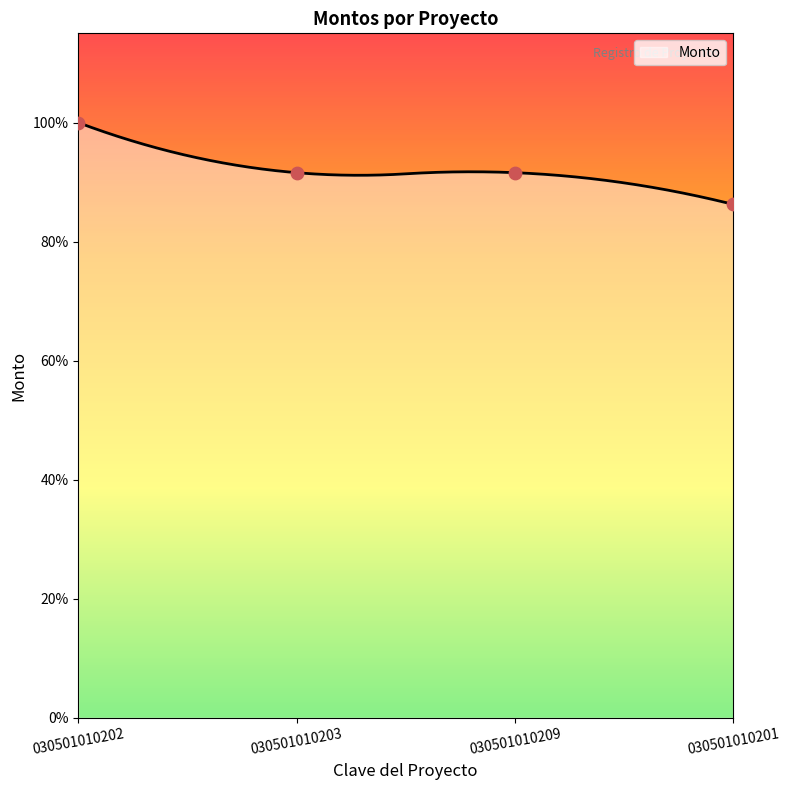

What is the change in value from 030501010202 to 030501010209?

-9020.6